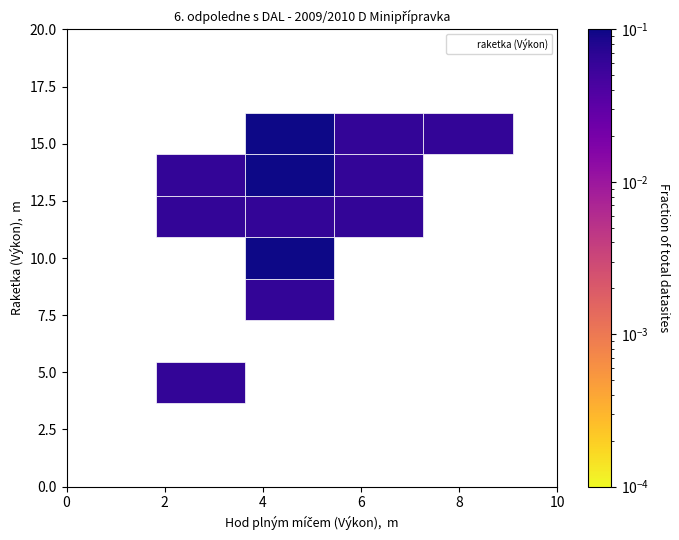

What is the range of Y values (max minus min)?

11.5